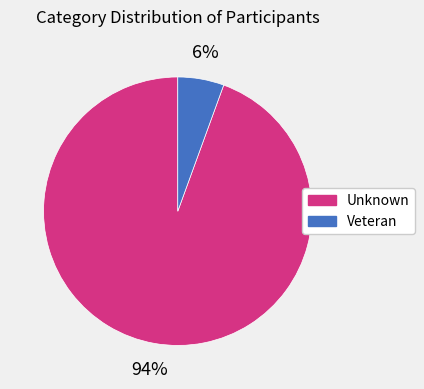

Which has a higher value, Veteran or Unknown?

Unknown